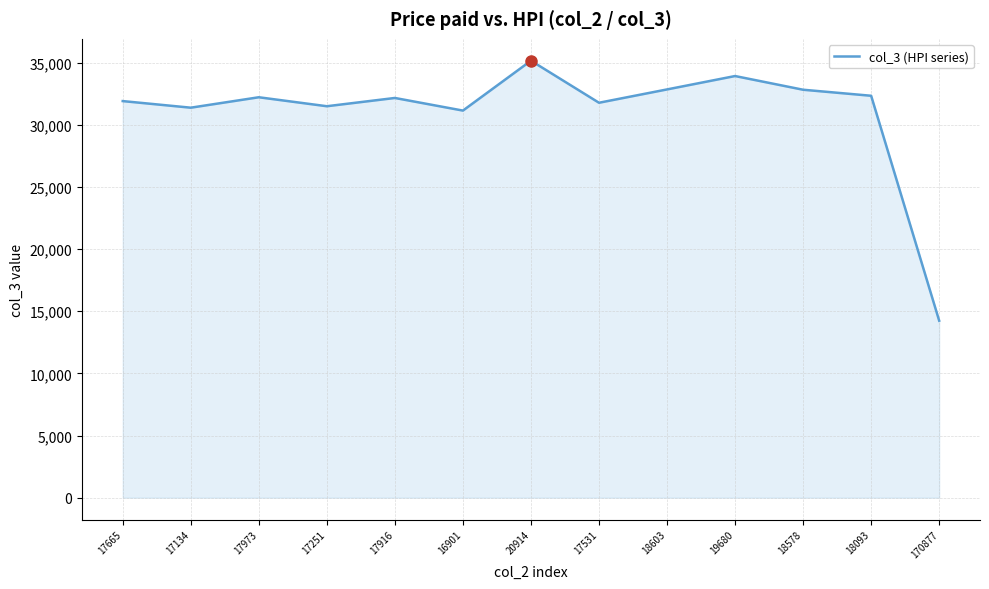

What value does the data have at 19680?

33919.8